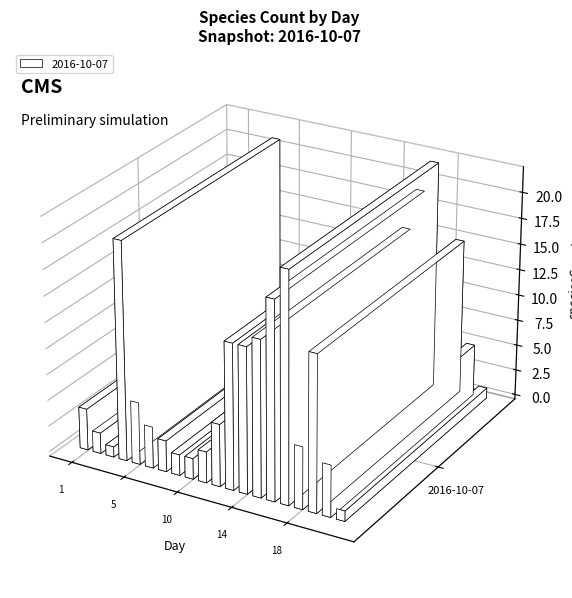

Between 6 and 9, which is larger?

6